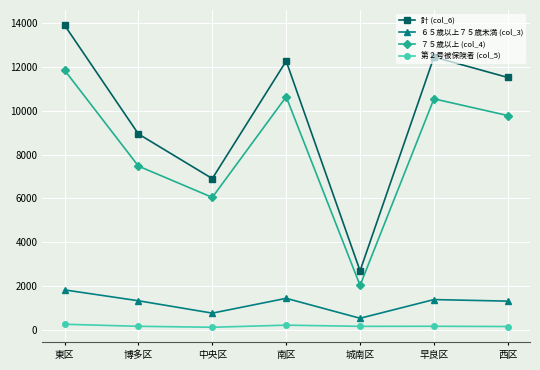

At 早良区, list the series in order from smallest to largest.

第２号被保険者 (col_5), ６５歳以上７５歳未満 (col_3), ７５歳以上 (col_4), 計 (col_6)